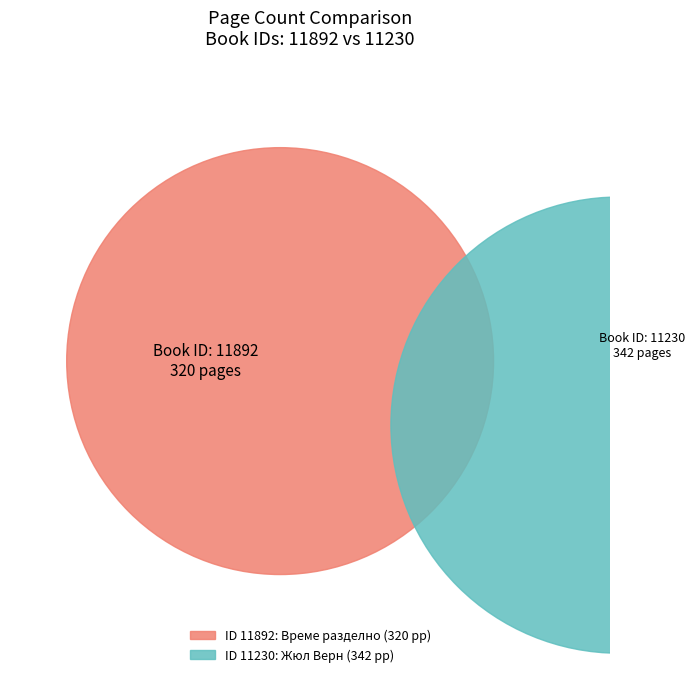

To the nearest percent, what is the difference between the 11230 and 11892 slice percentages?

3%